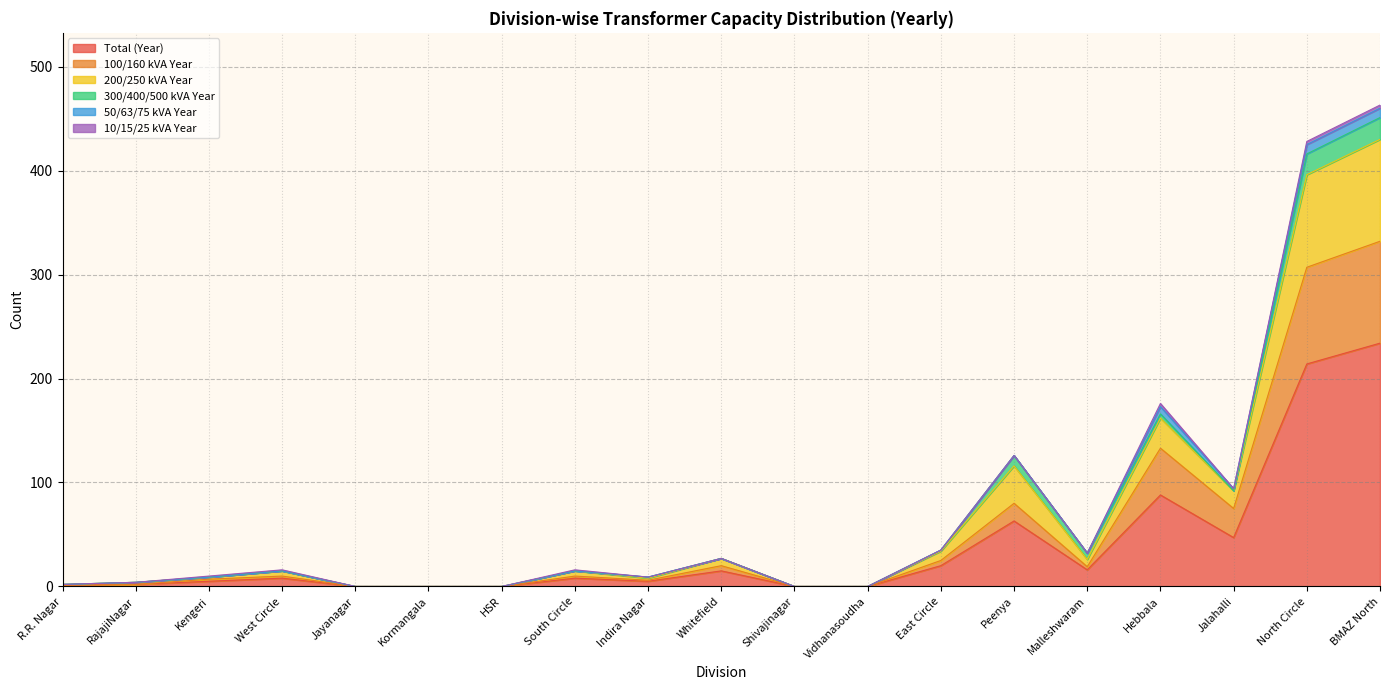

At which label does Total (Year) reach its peak?

BMAZ North